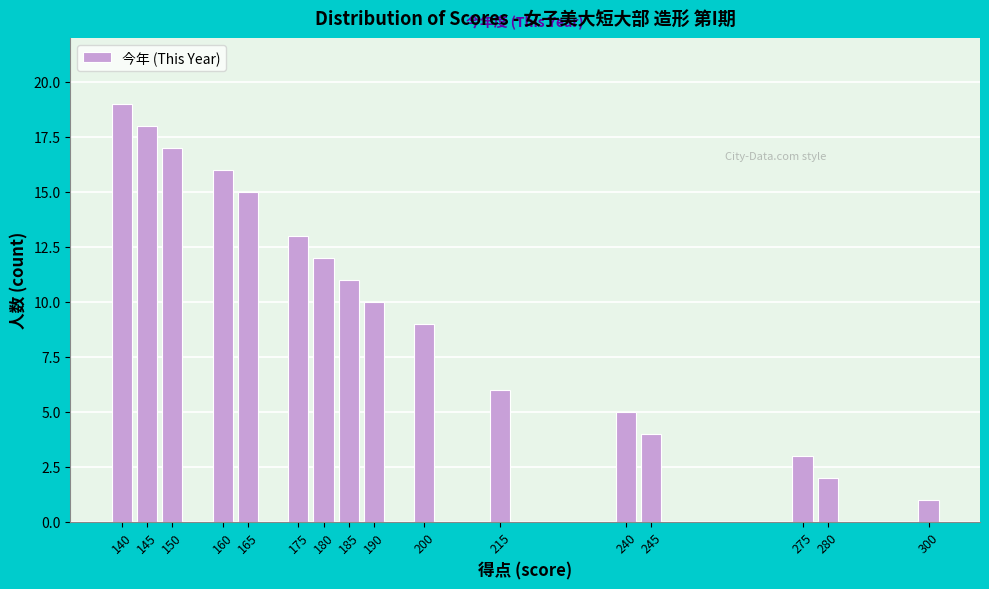

Reading left to right, extract all data points from this chart.

140=19	145=18	150=17	160=16	165=15	175=13	180=12	185=11	190=10	200=9	215=6	240=5	245=4	275=3	280=2	300=1